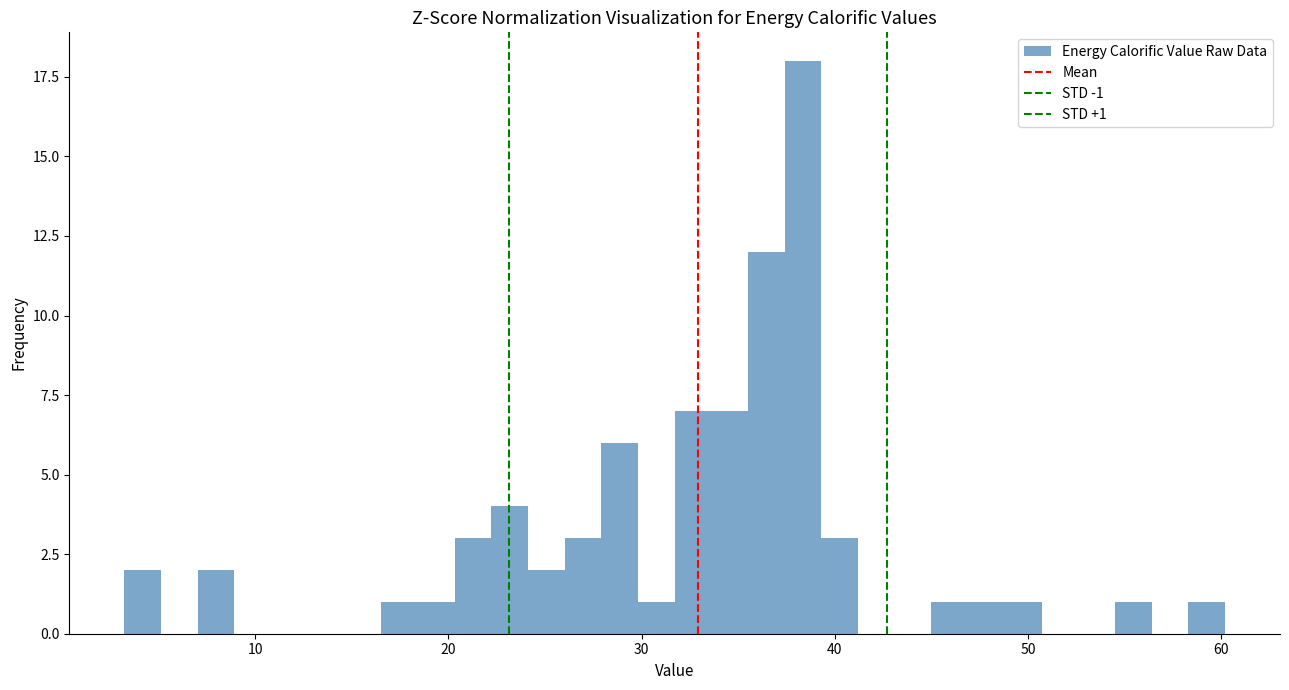

Around what value on the x-axis is the tallest bar? Give the approximate position of its centre, as read against the axis.

38